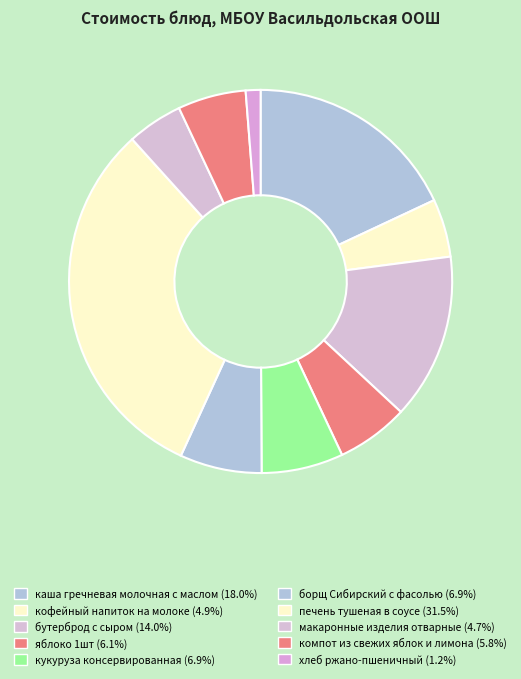

To the nearest percent, what is the difference between the кукуруза консервированная and компот из свежих яблок и лимона slice percentages?

1%